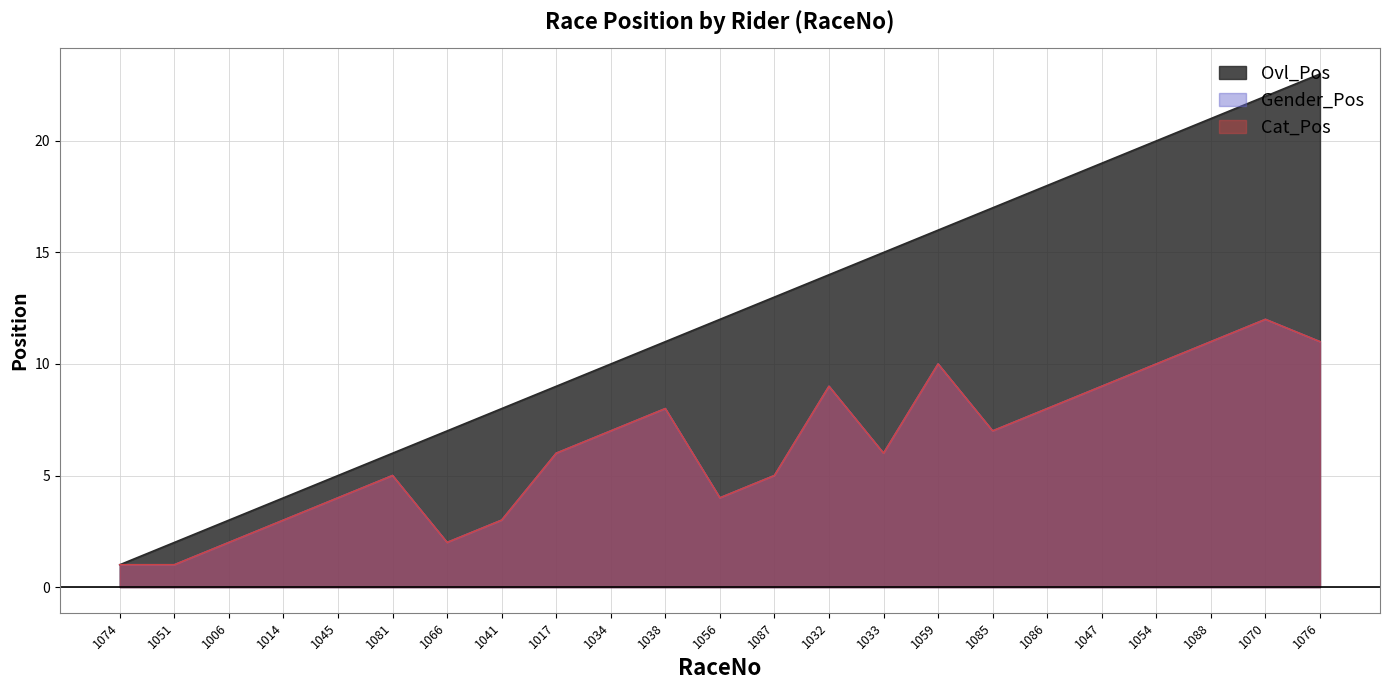

At which label does Ovl_Pos first exceed 12?

1087